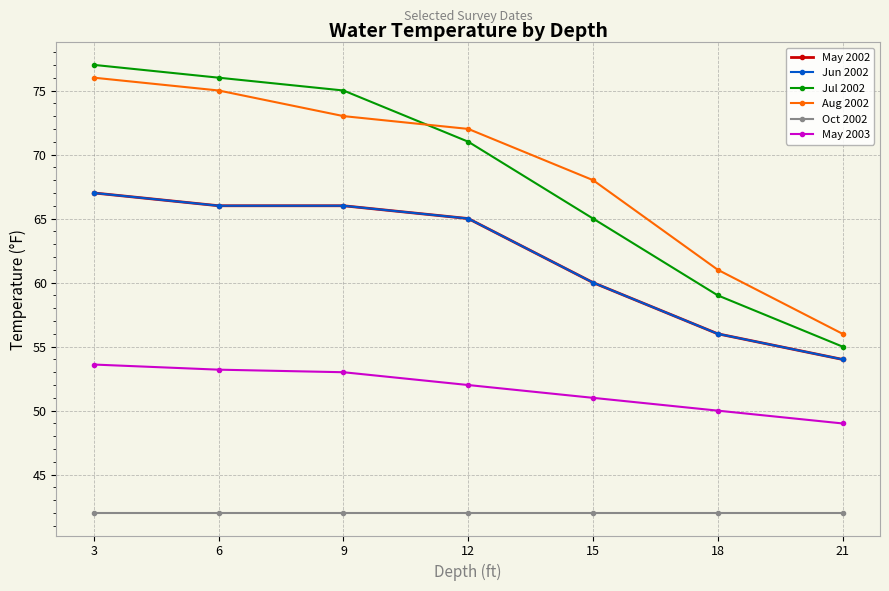

What is the difference between the maximum and minimum values in the May 2002 series?

13.0